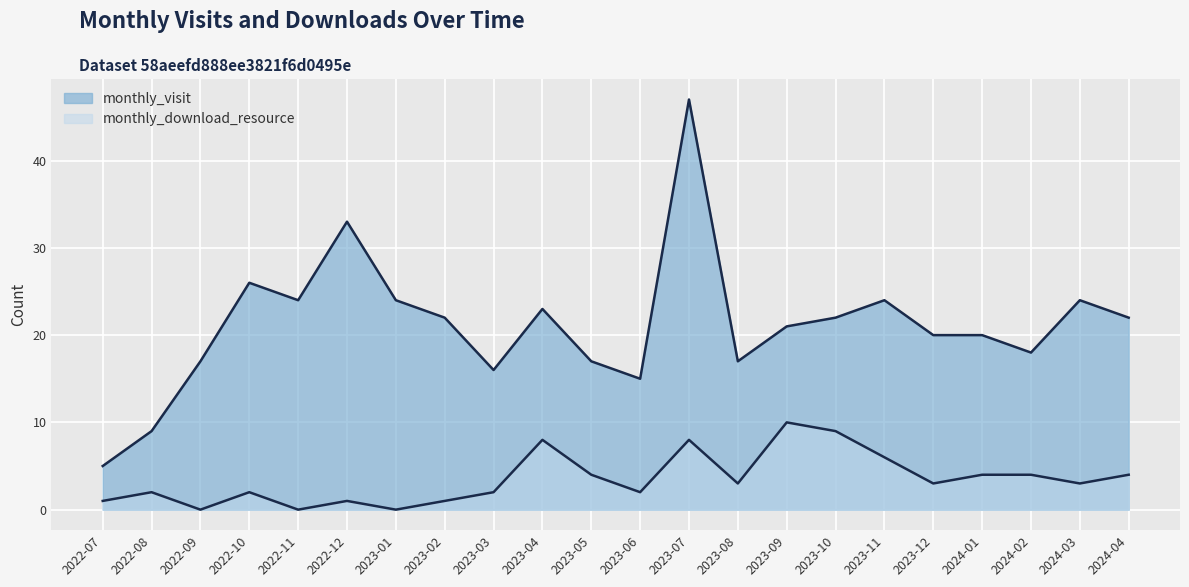

How many lines are shown in the chart?

2